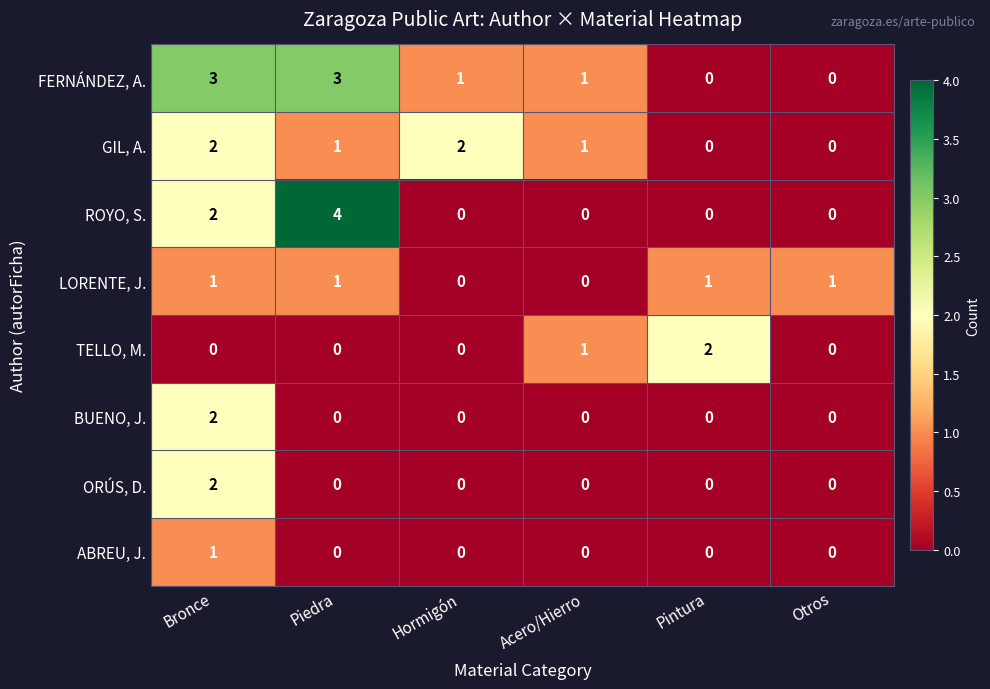

Which label corresponds to the largest value in the chart?

Piedra